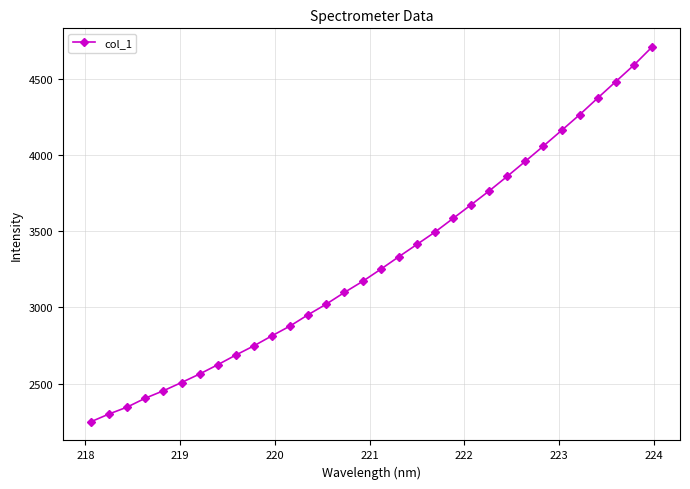

What is the smallest value displayed?

2251.5